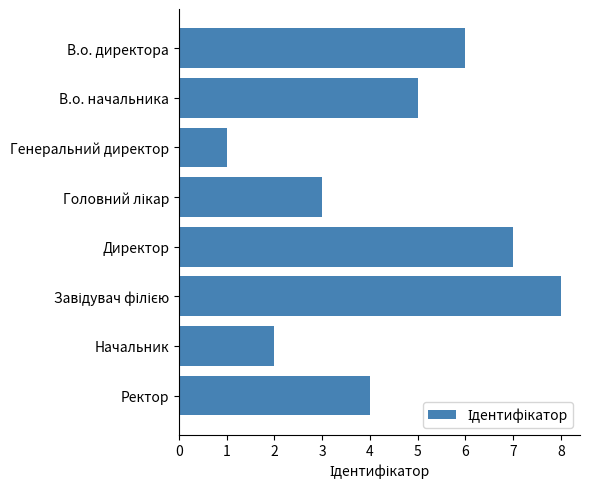

What is the change in value from Директор to Начальник?

-5